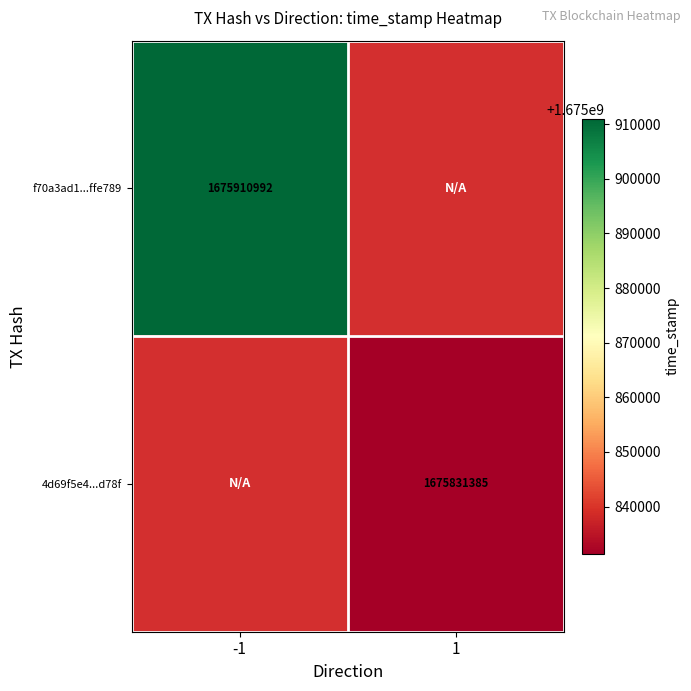

True or false: f70a3ad1...ffe789 has a value of 1675910992 at -1.

True